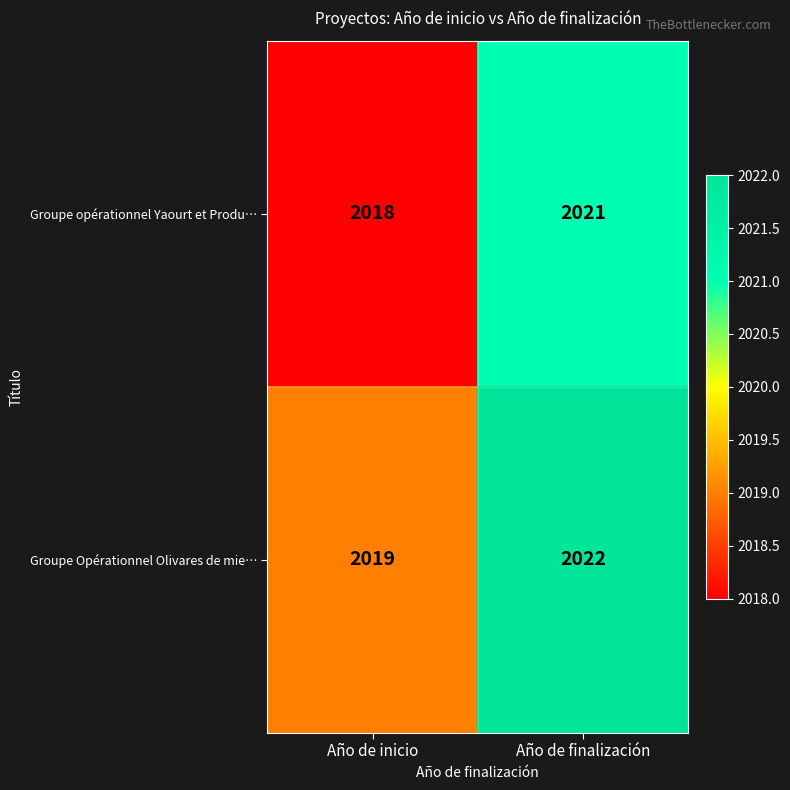

True or false: Groupe opérationnel Yaourt et Produ… has a value of 2021 at Año de finalización.

True